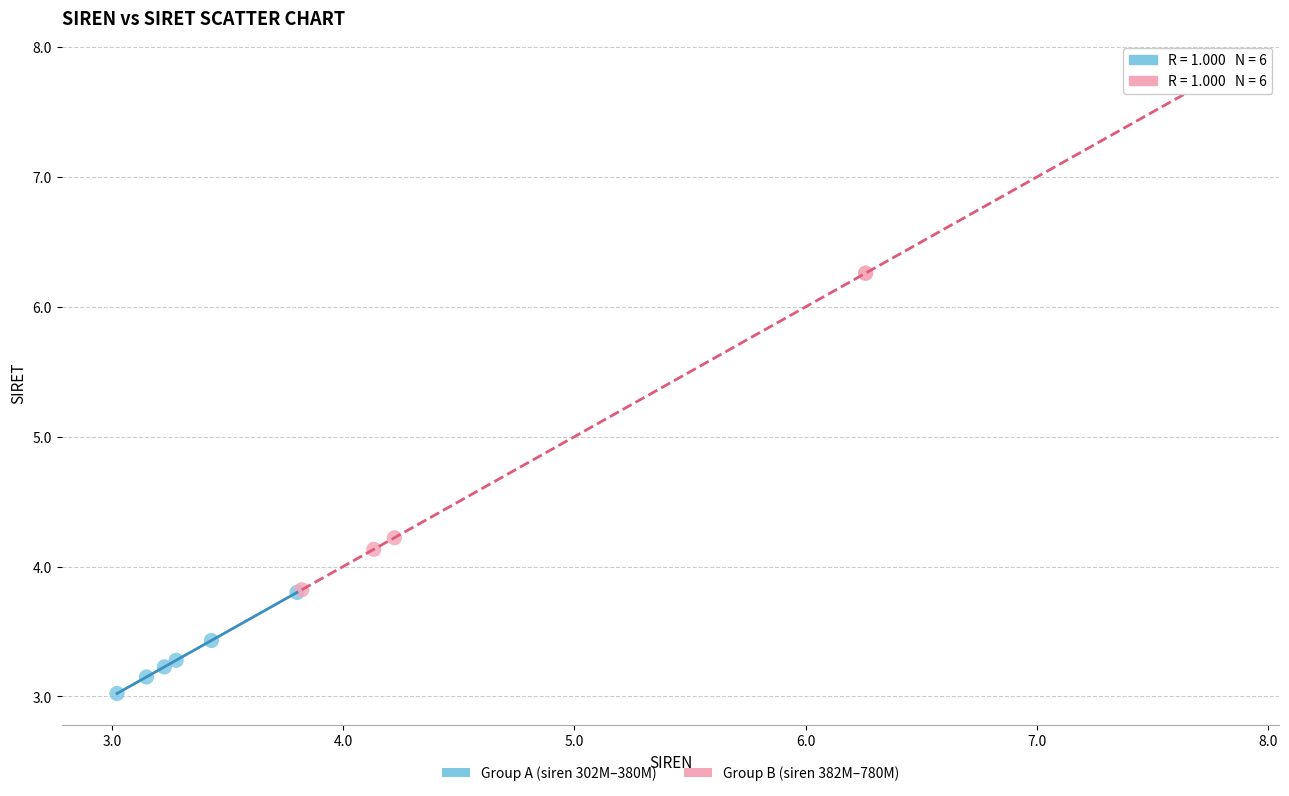

Which series reaches the maximum Y coordinate?

Group B (siren 382M–780M)